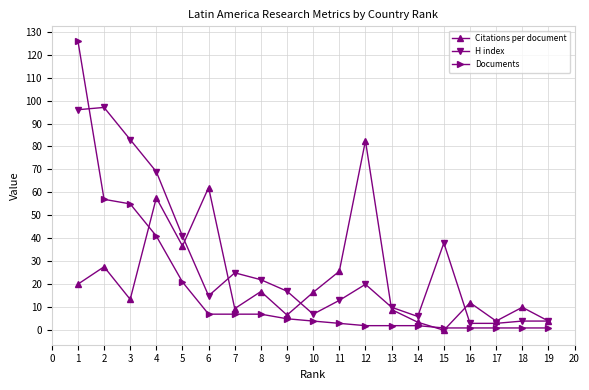

Is the value of H index at 6 greater than the value of Documents at 1?

No